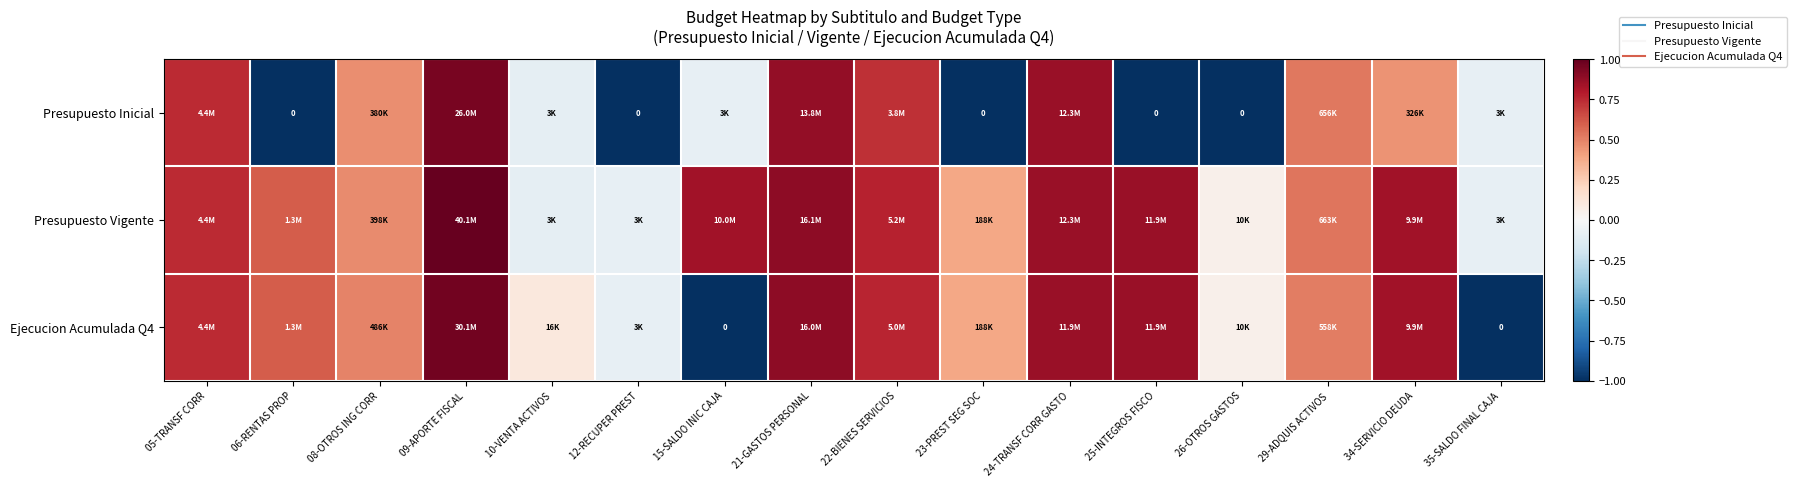

How many categories are shown in the chart?

16